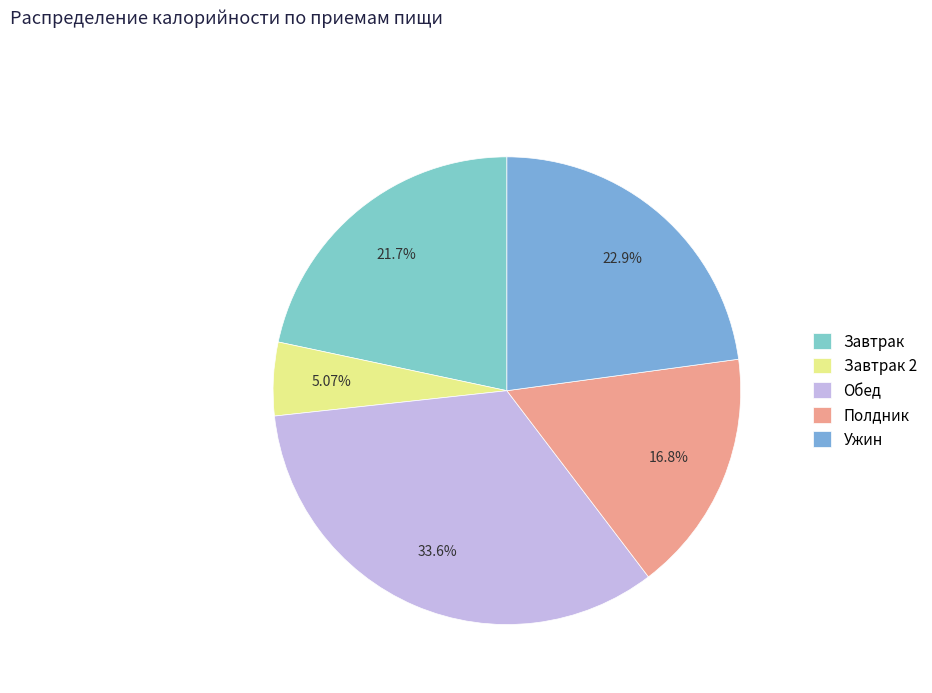

What portion of the pie excludes Обед?

66.4%